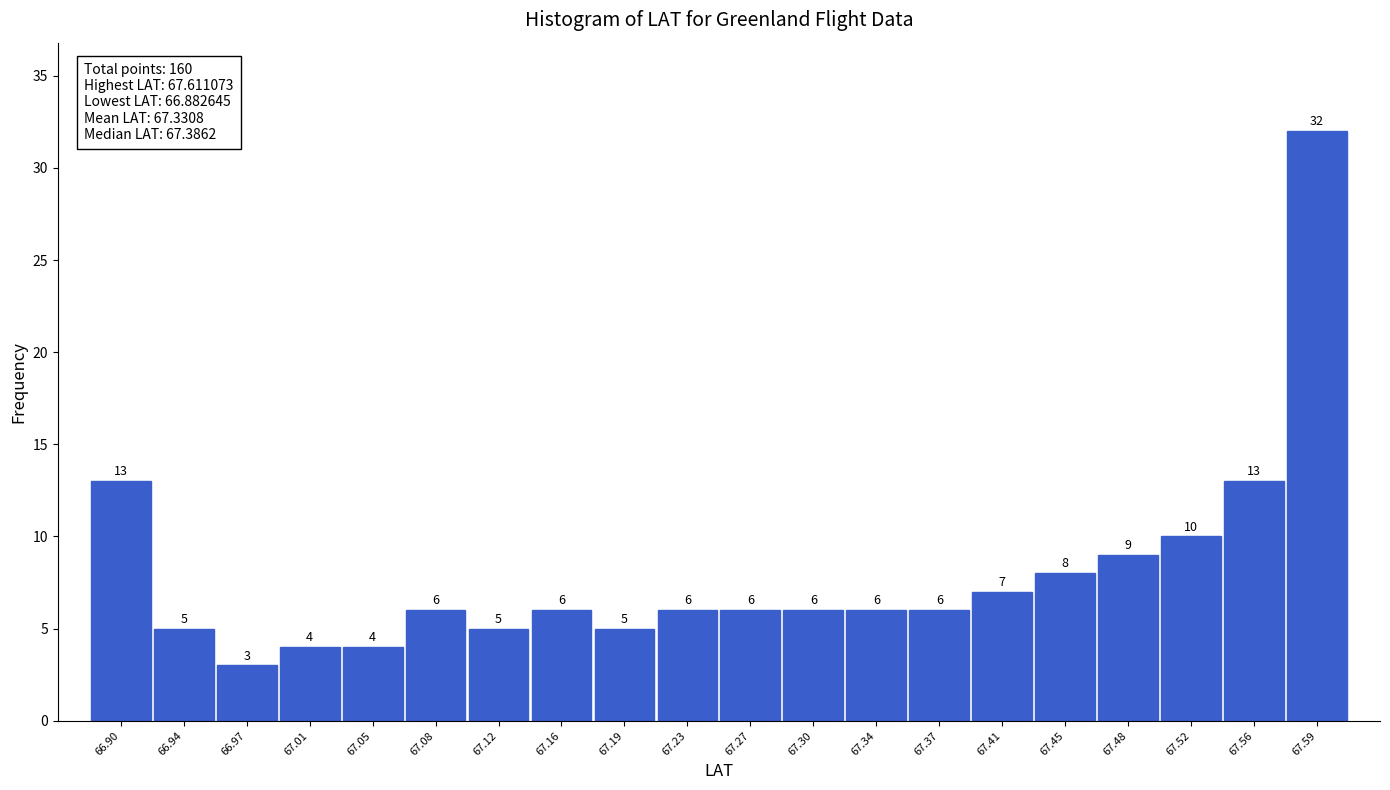

Reading left to right, list every bar in this chart as the range it spans on the x-axis followed by its height. The bar edges are not printed on the chart, so give them approximately, as read against the axis.

66.885 to 66.920: 13
66.920 to 66.955: 5
66.955 to 66.990: 3
66.990 to 67.030: 4
67.030 to 67.065: 4
67.065 to 67.100: 6
67.100 to 67.140: 5
67.140 to 67.175: 6
67.175 to 67.210: 5
67.210 to 67.245: 6
67.245 to 67.285: 6
67.285 to 67.320: 6
67.320 to 67.355: 6
67.355 to 67.395: 6
67.395 to 67.430: 7
67.430 to 67.465: 8
67.465 to 67.500: 9
67.500 to 67.540: 10
67.540 to 67.575: 13
67.575 to 67.610: 32